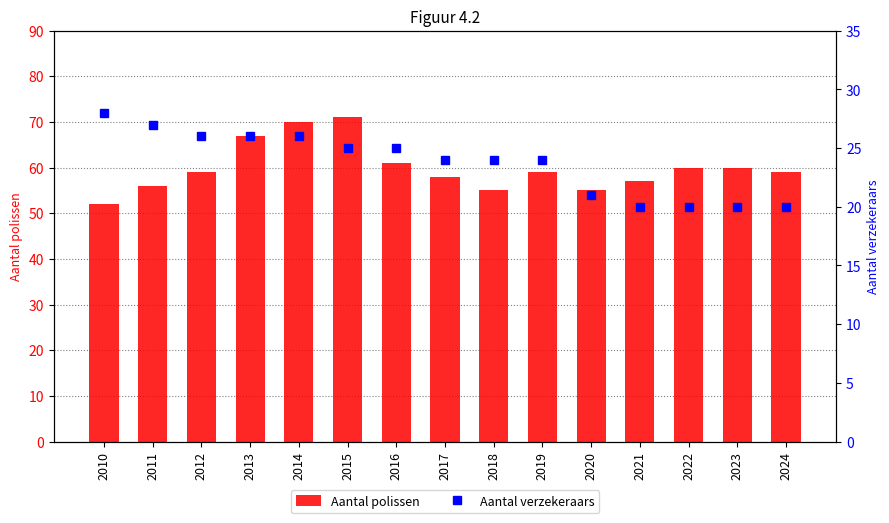

What is the highest value of the Aantal verzekeraars series?

28